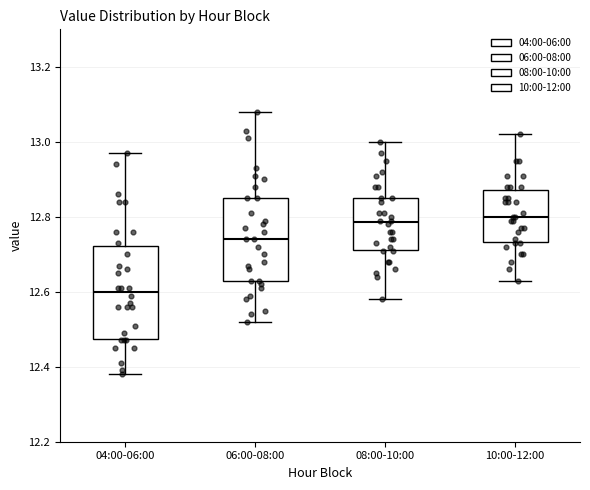

Where does the upper whisker of the box for 08:00-10:00 end on the y-axis? The values are not printed on the chart, so give them approximately, as read against the axis.

13.00